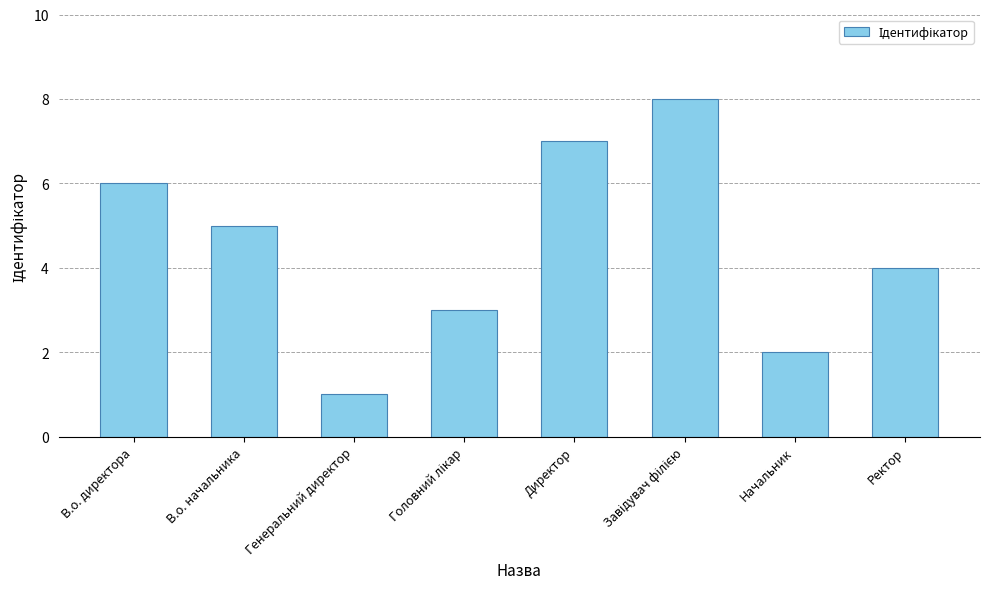

Count the number of data series in this chart.

1